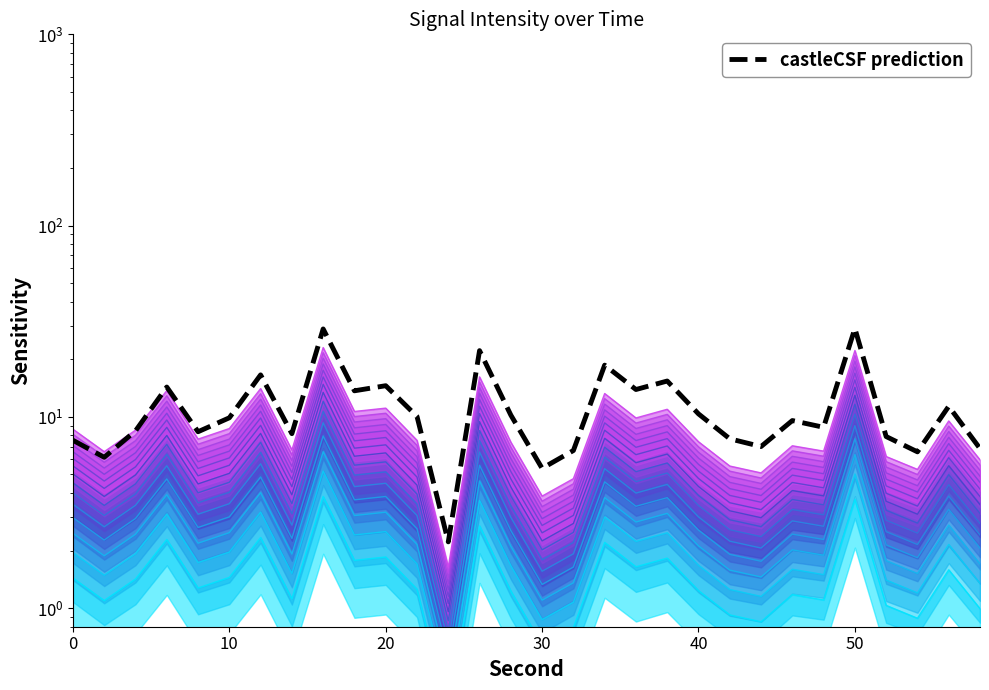

Count the number of categories in the chart.

30